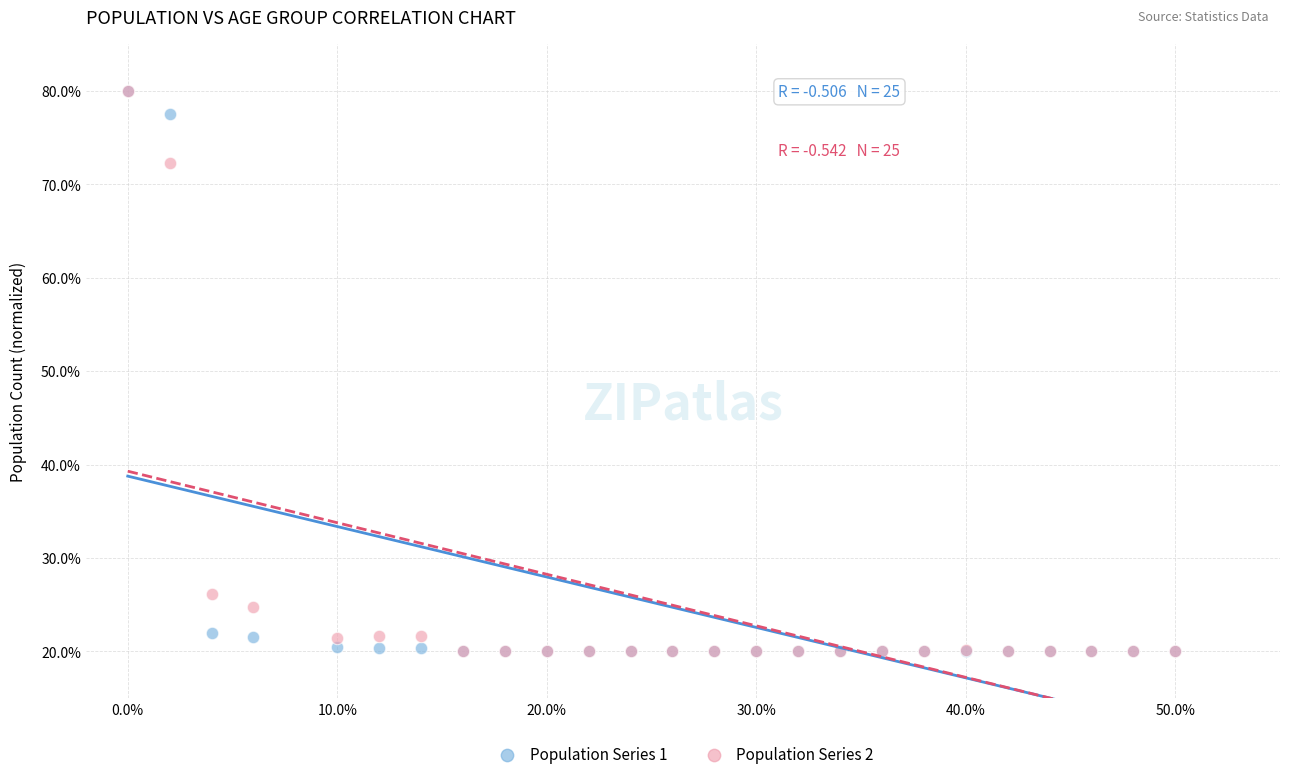

What are all the series names shown in the legend?

Population Series 1, Population Series 2